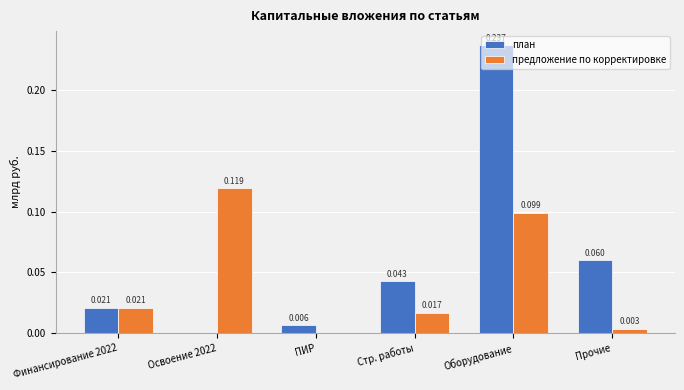

Between Финансирование 2022 and Освоение 2022, which series saw the biggest shift?

предложение по корректировке